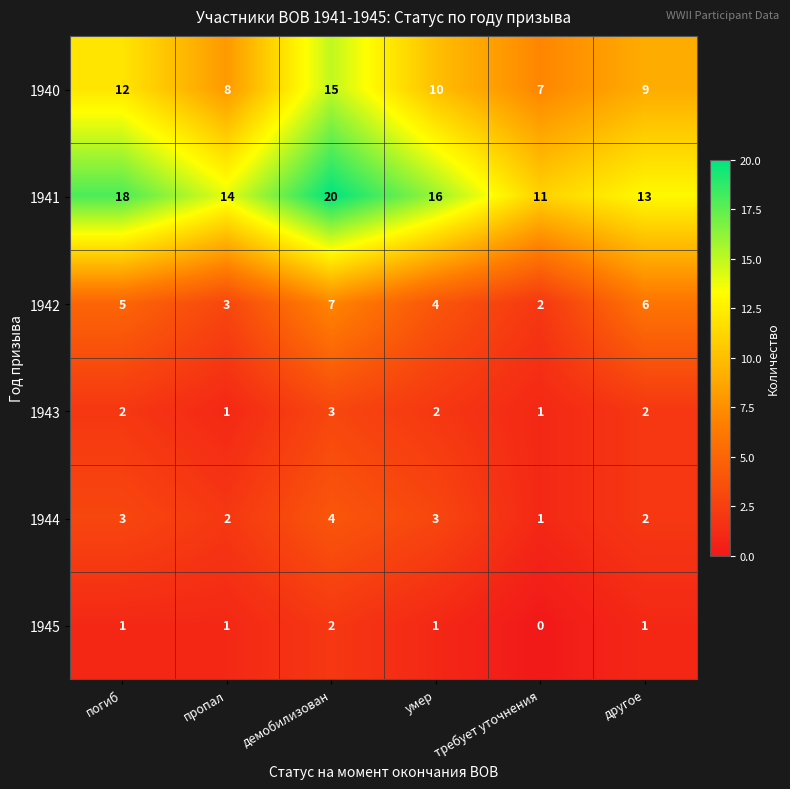

At which category is the sum across all series the highest?

демобилизован